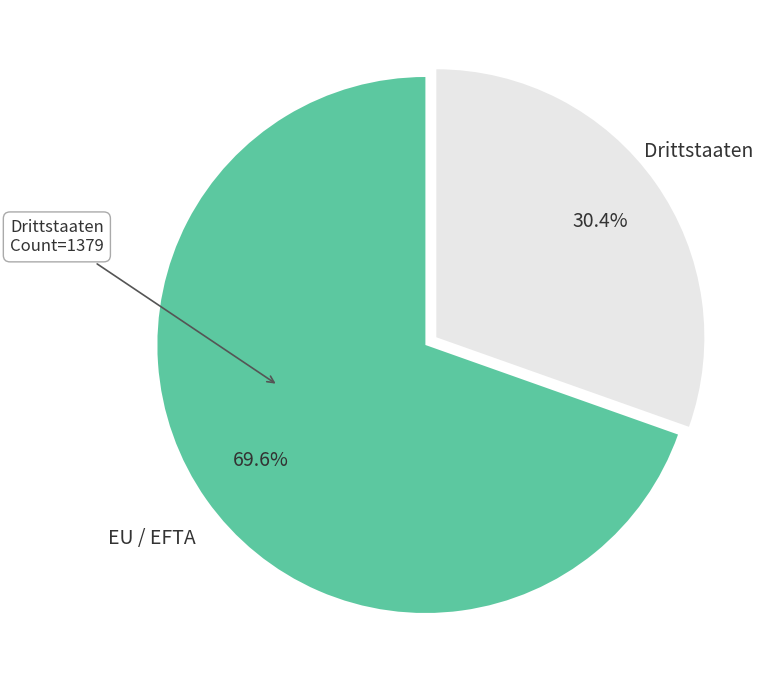

Rank the categories by value from highest to lowest.

EU / EFTA, Drittstaaten